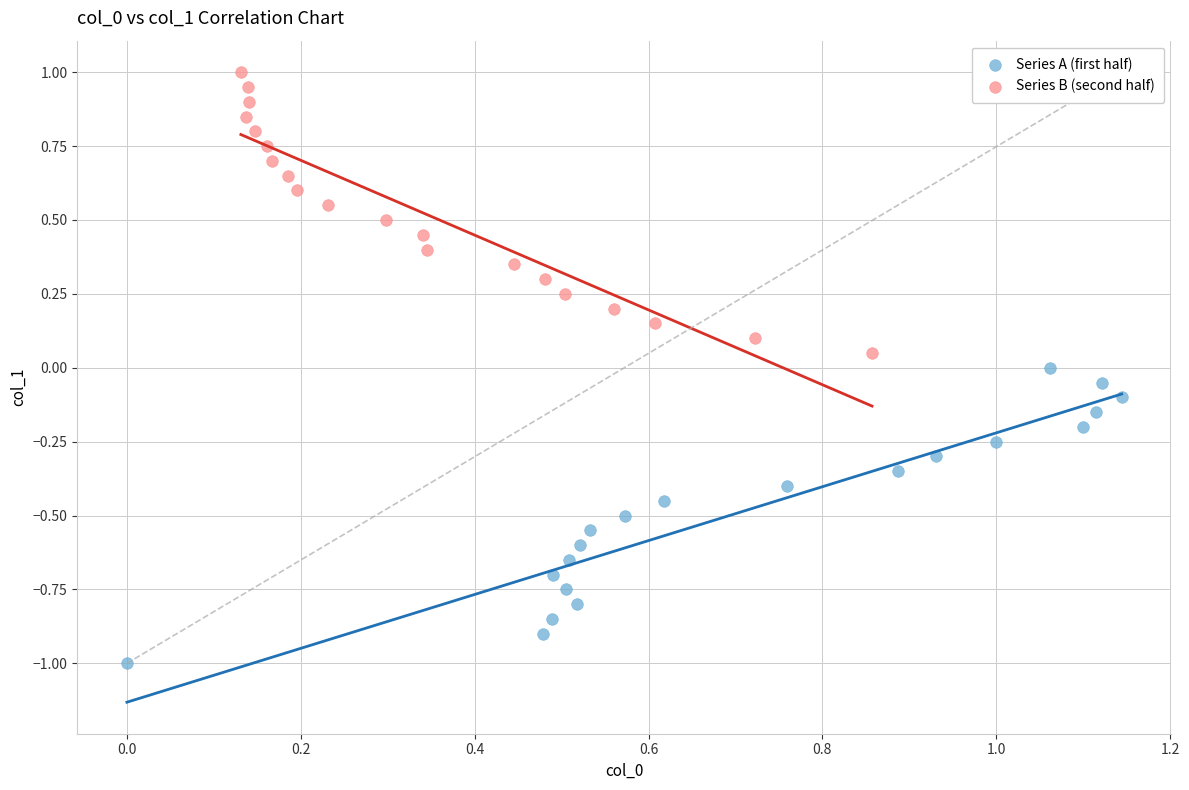

Which series contains the highest Y value?

Series B (second half)